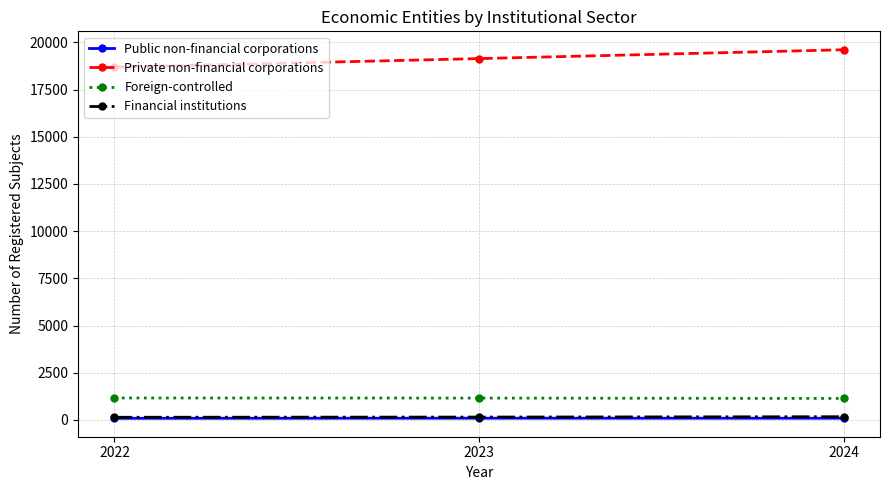

What is the value of the Private non-financial corporations point at the 2nd from the left?

19144